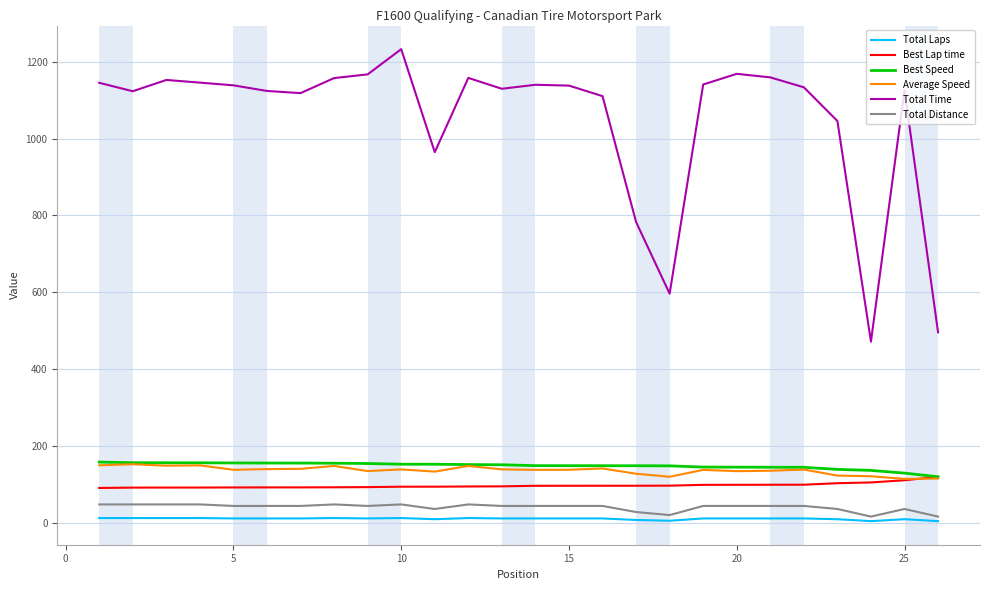

True or false: Total Distance and Total Time intersect in this chart.

False